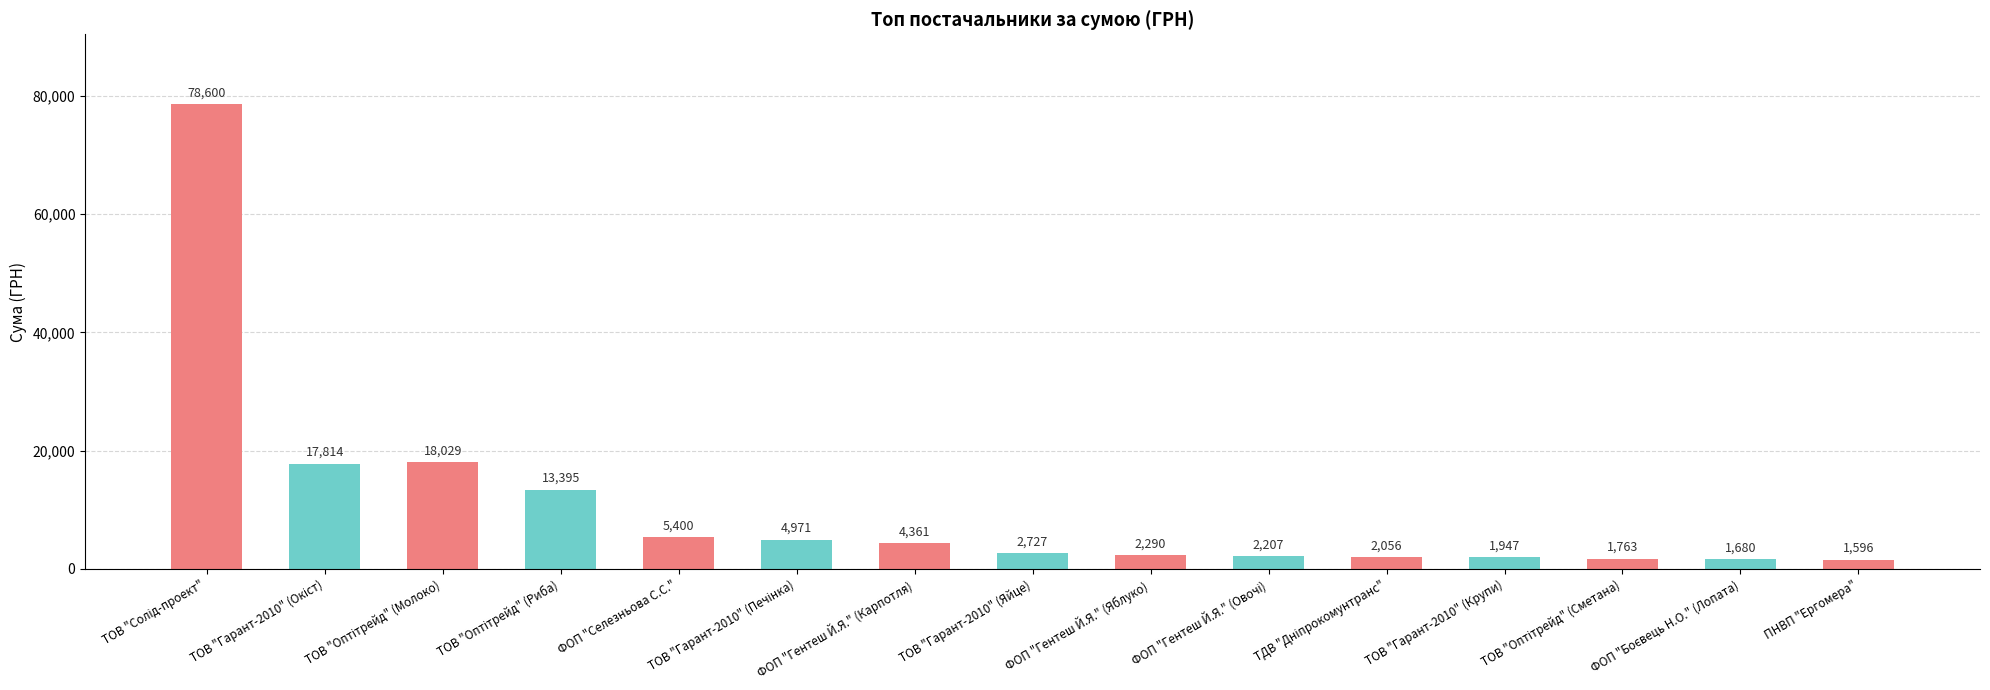

What is the approximate value at ТОВ "Гарант-2010" (Крупи)?

1947.0